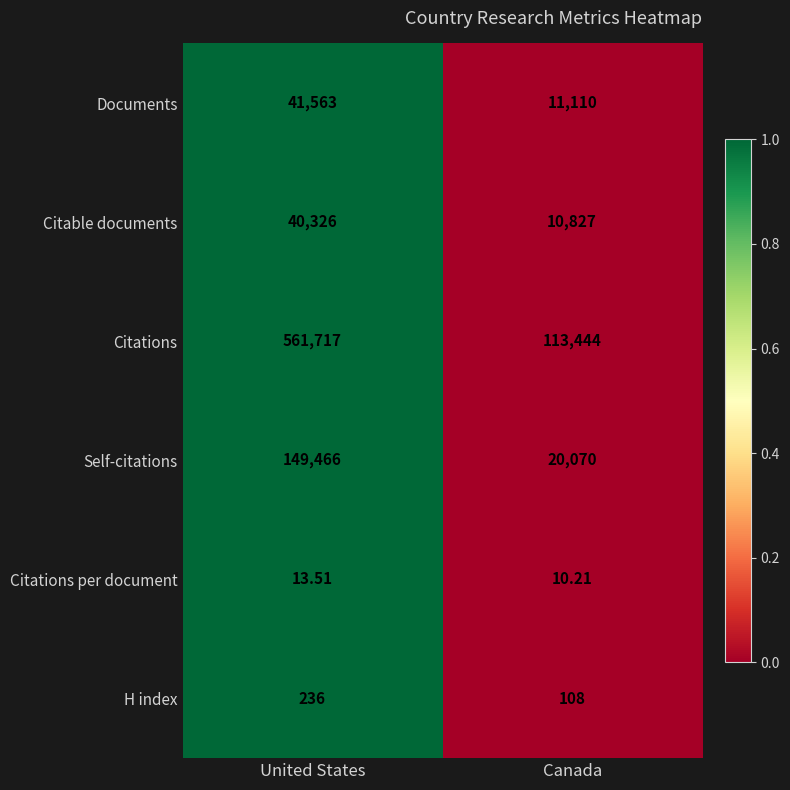

At which category is the sum across all series the highest?

United States